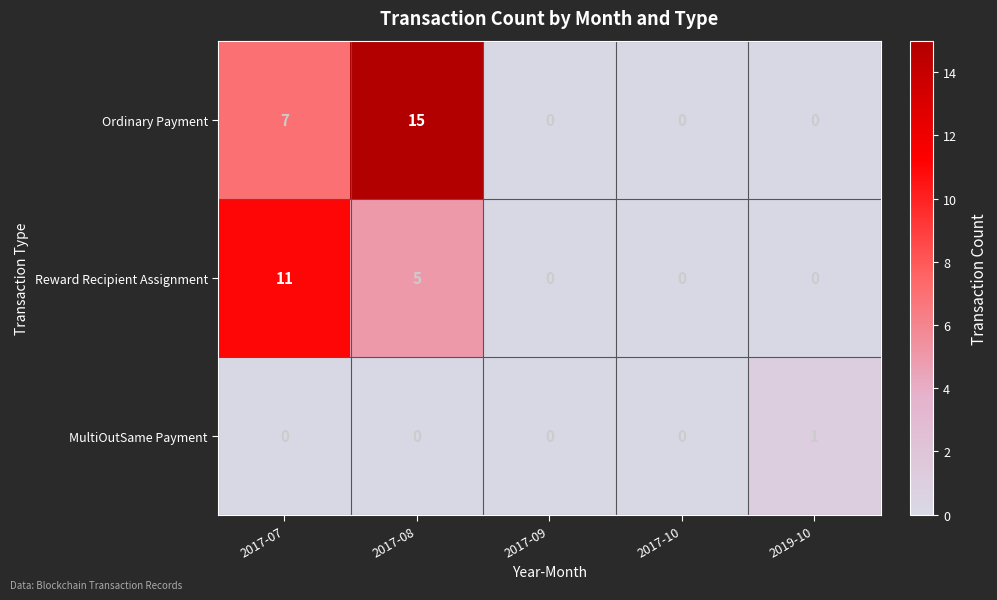

The value of Ordinary Payment at 2017-10 is 0. True or false?

True